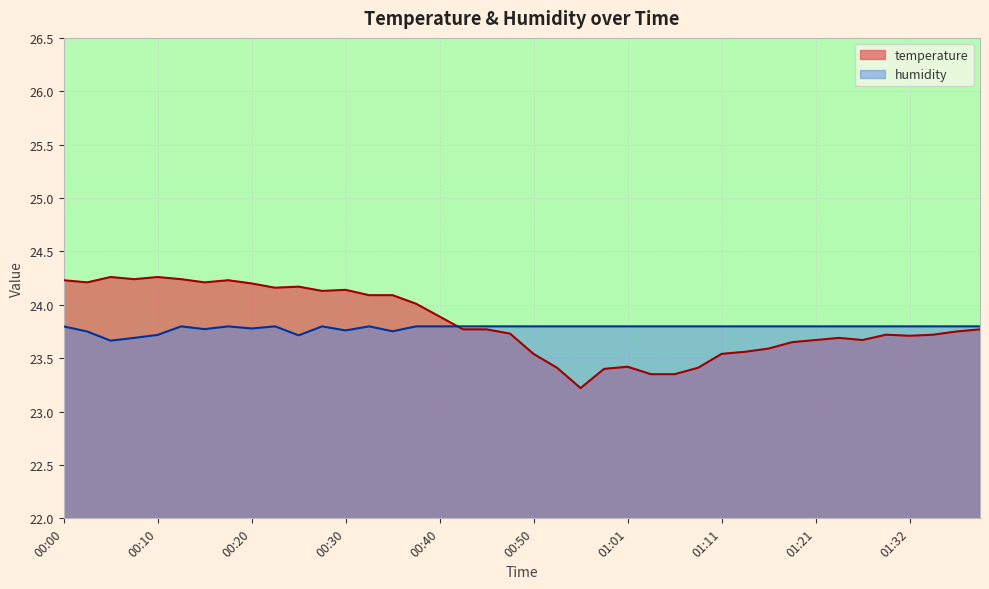

Which series ends up on top after the final intersection of humidity and temperature?

humidity